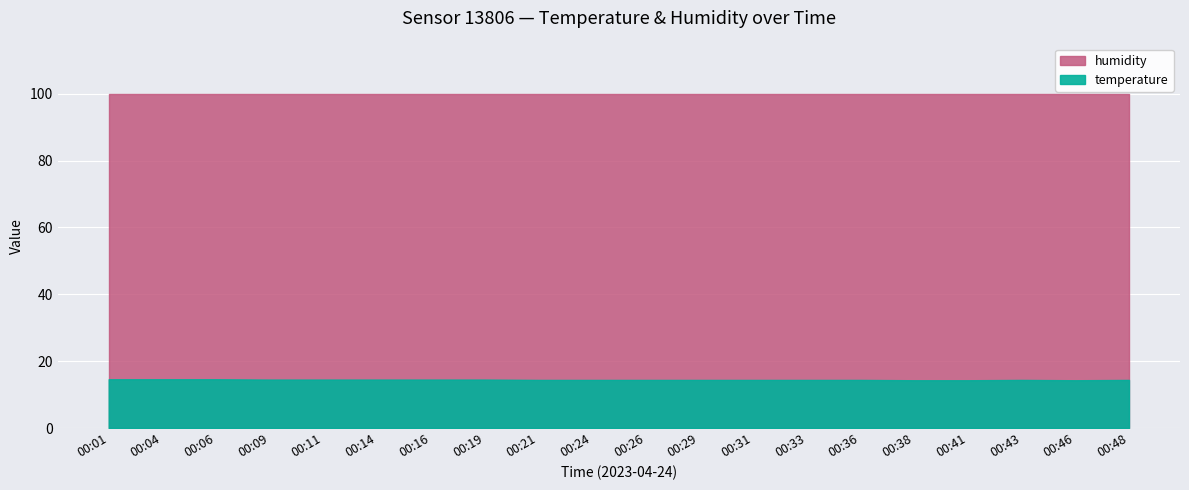

What is the value of the temperature point at the 6th from the left?

14.5